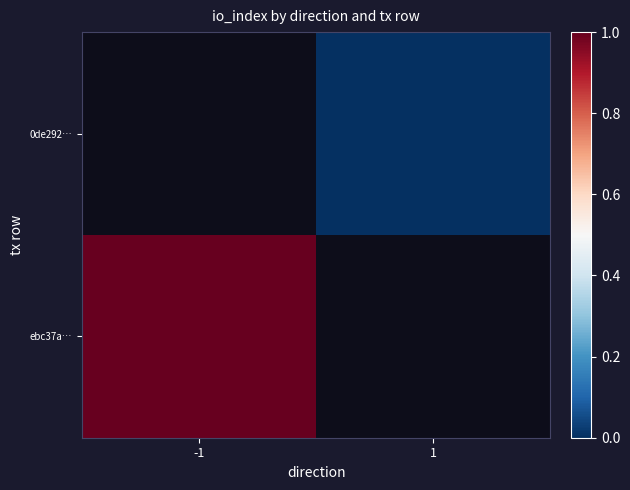

True or false: ebc37a… has a value of 0.7 at -1.

False